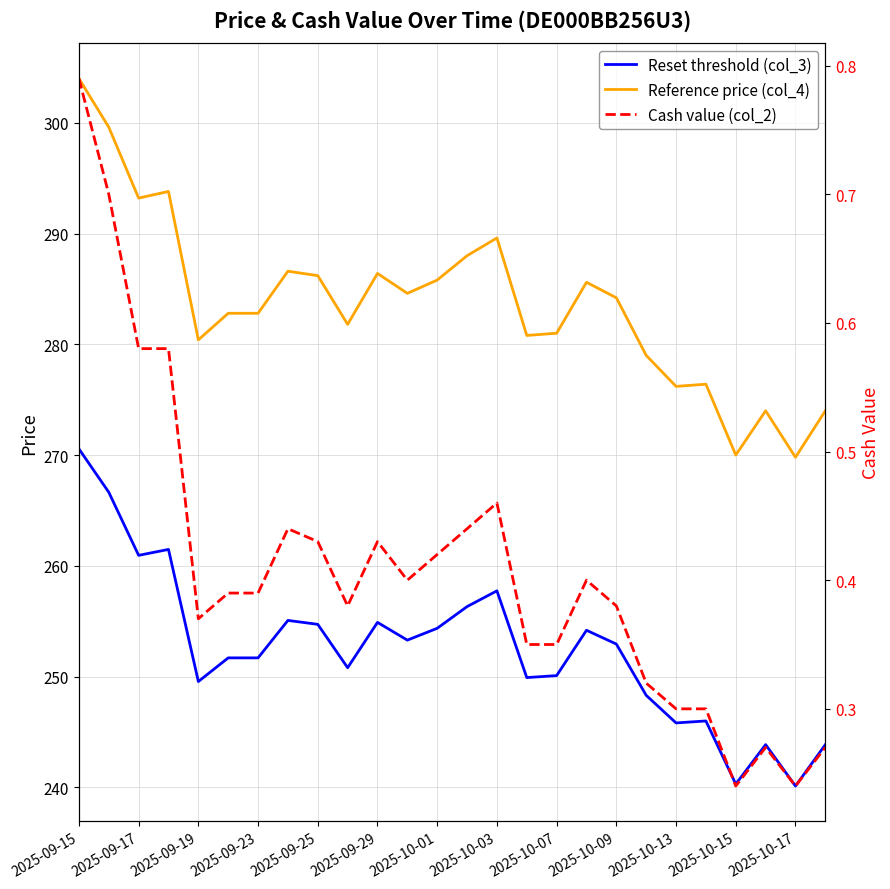

At which category is the sum across all series the highest?

2025-09-15